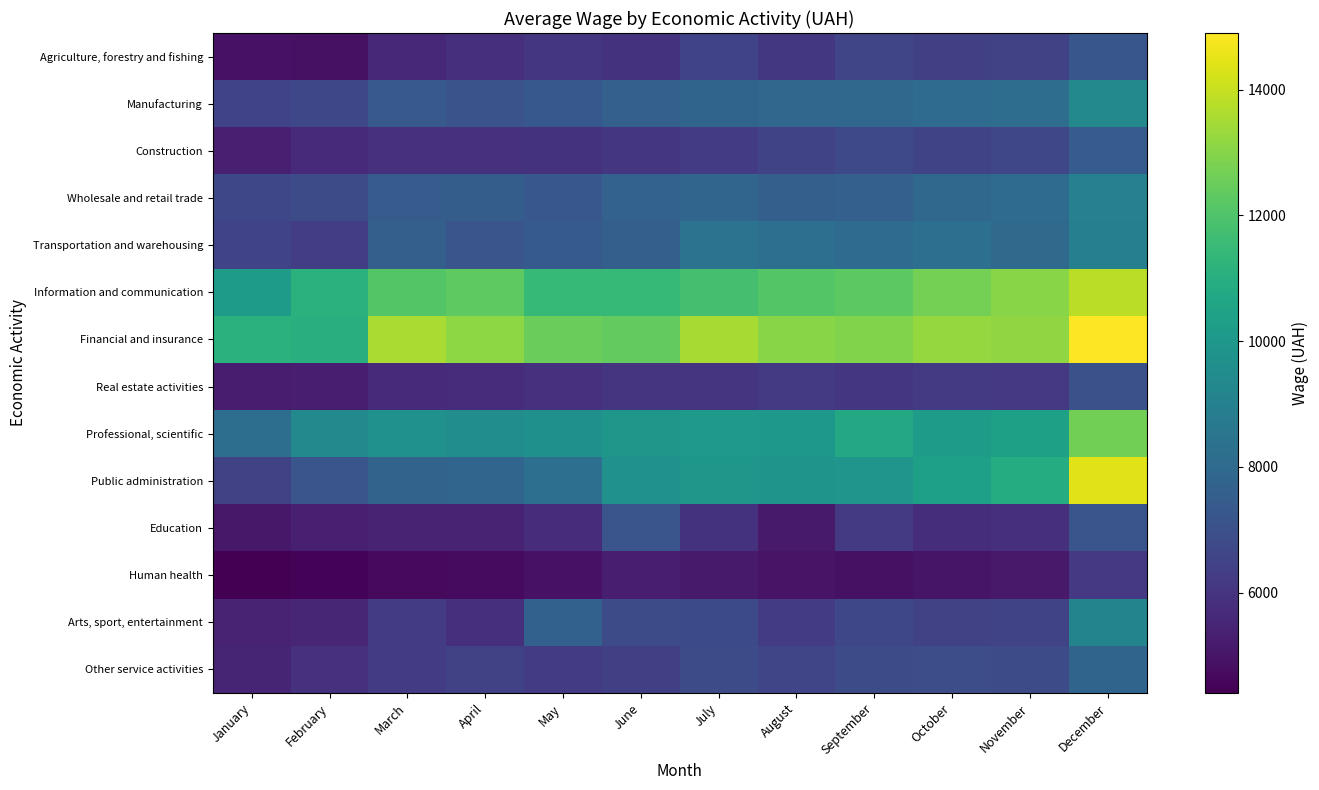

Rank the series at March from highest to lowest value.

Financial and insurance, Information and communication, Professional, scientific, Public administration, Transportation and warehousing, Wholesale and retail trade, Manufacturing, Other service activities, Arts, sport, entertainment, Construction, Real estate activities, Agriculture, forestry and fishing, Education, Human health